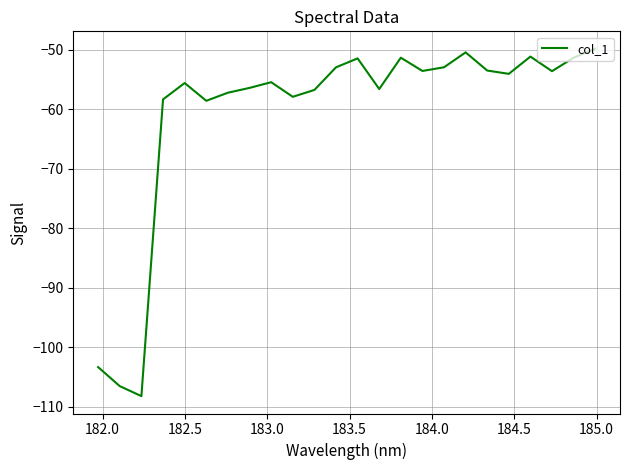

What is the smallest value displayed?

-108.2